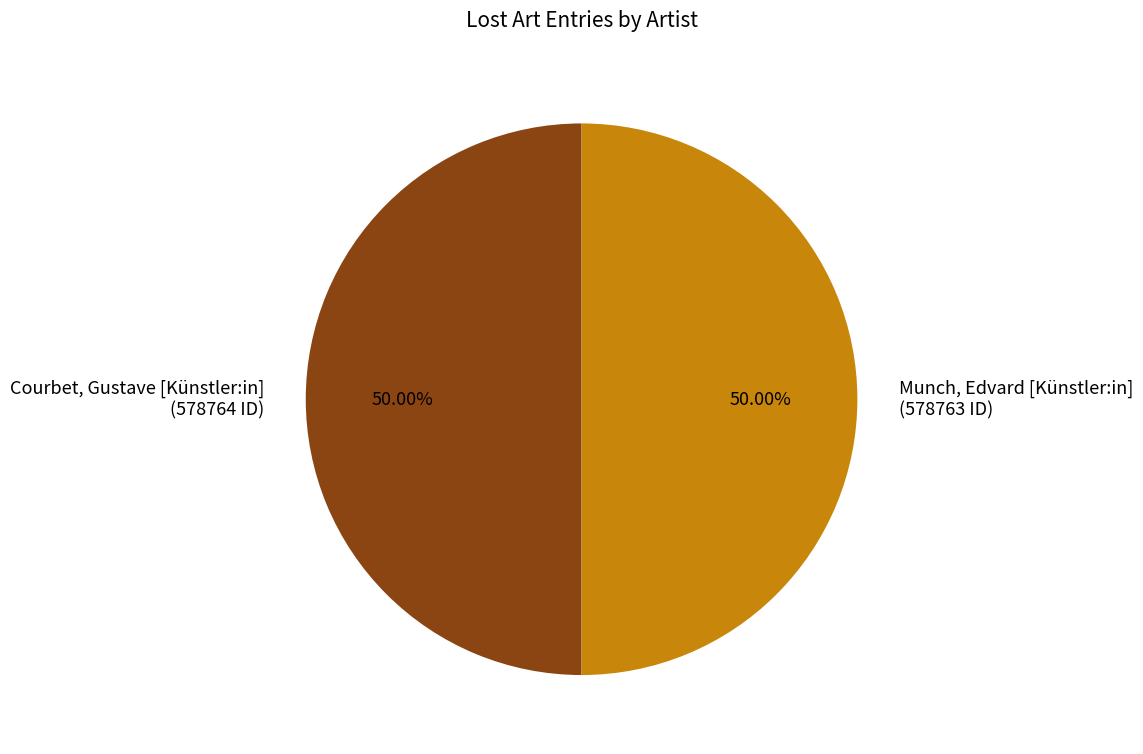

Combined, what portion of the pie is Courbet, Gustave [Künstler:in] and Munch, Edvard [Künstler:in]?

100.0%